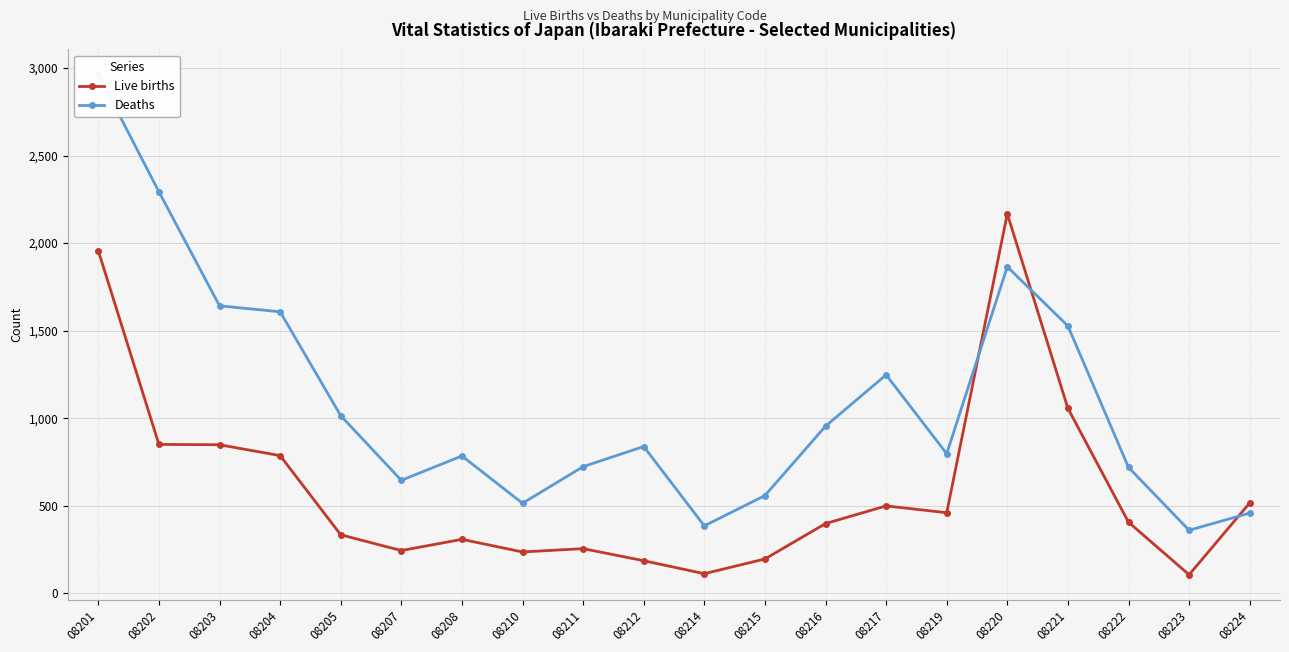

What is the total value across all series at 08212?

1026